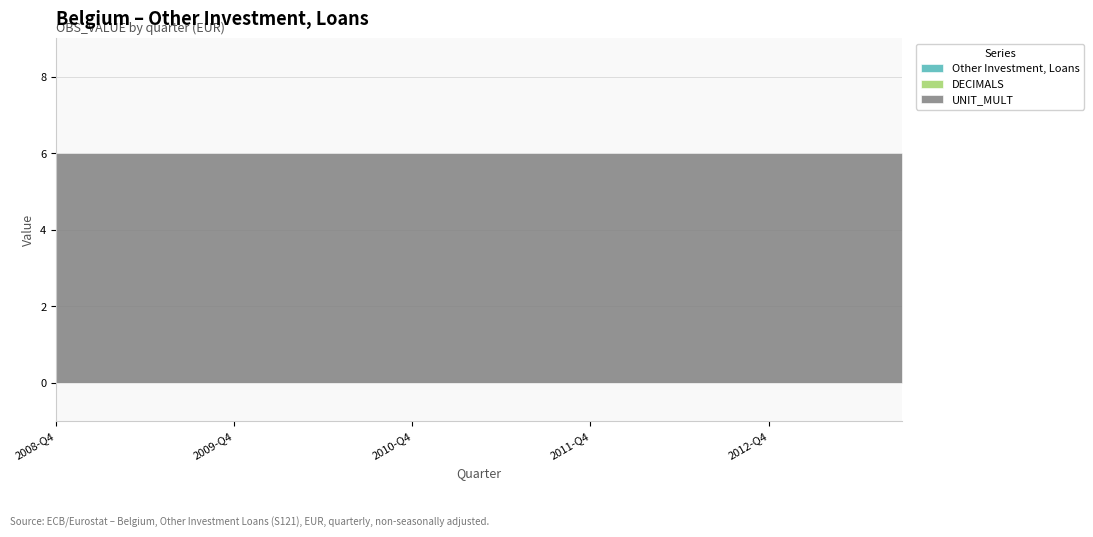

The value of Other Investment, Loans at 2008-Q4 is 0. True or false?

True